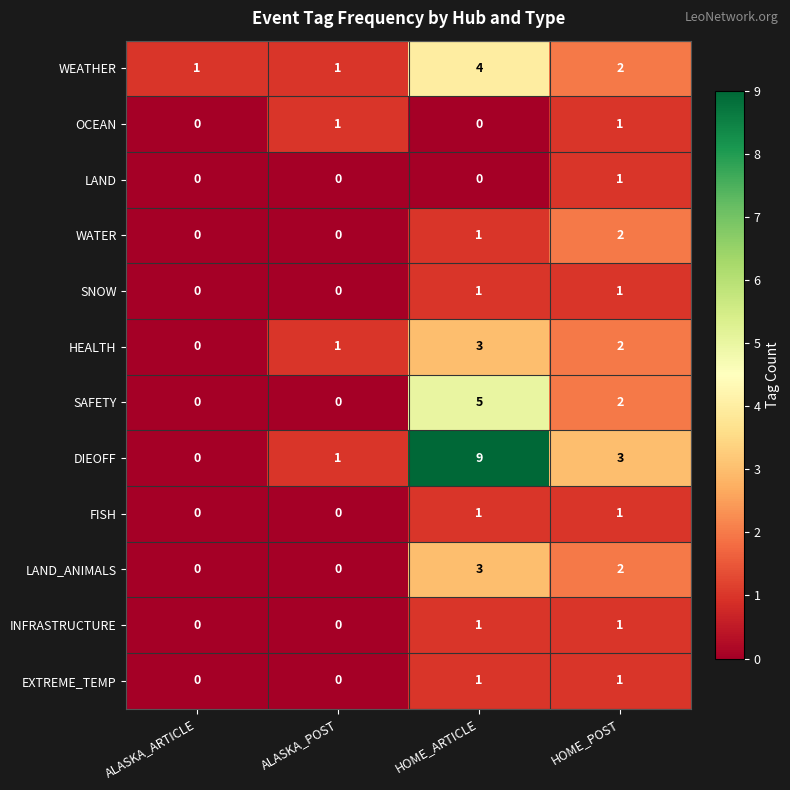

The value of HEALTH at HOME_POST is 3. True or false?

False